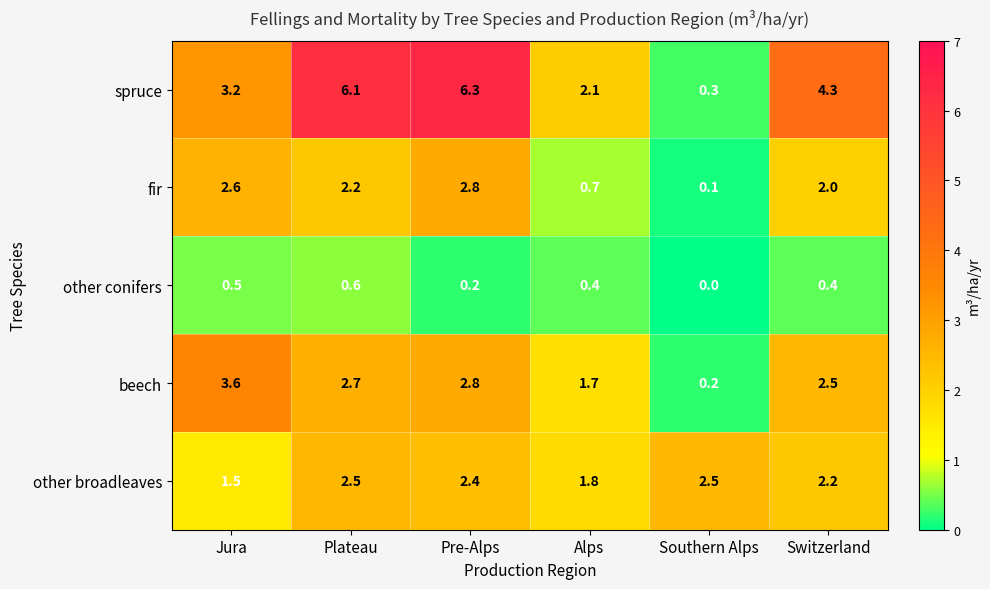

Which series has the widest spread of values?

spruce